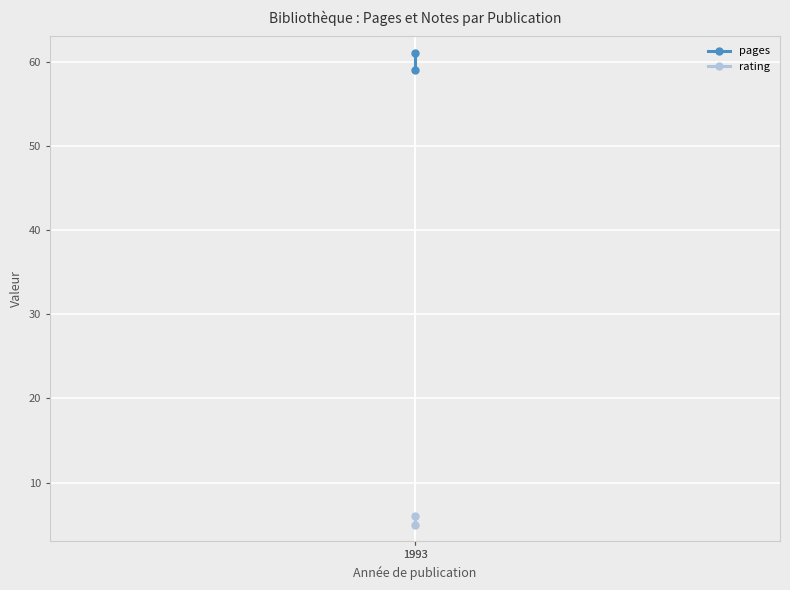

How many series are shown in this chart?

2